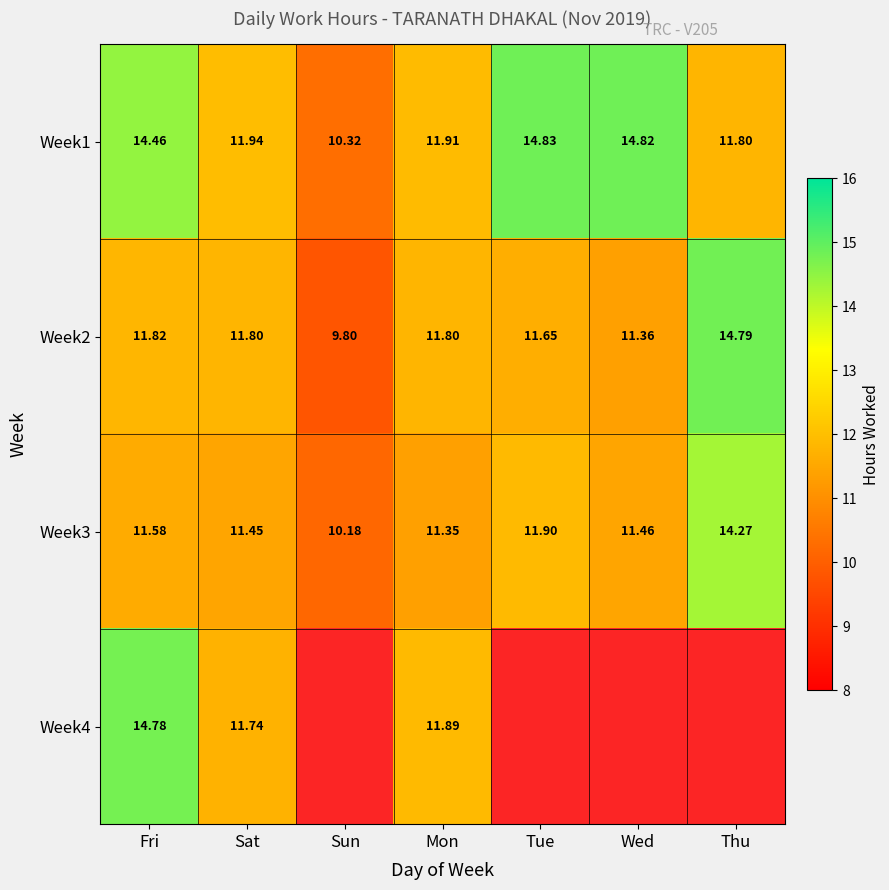

Which series has the widest spread of values?

Week4